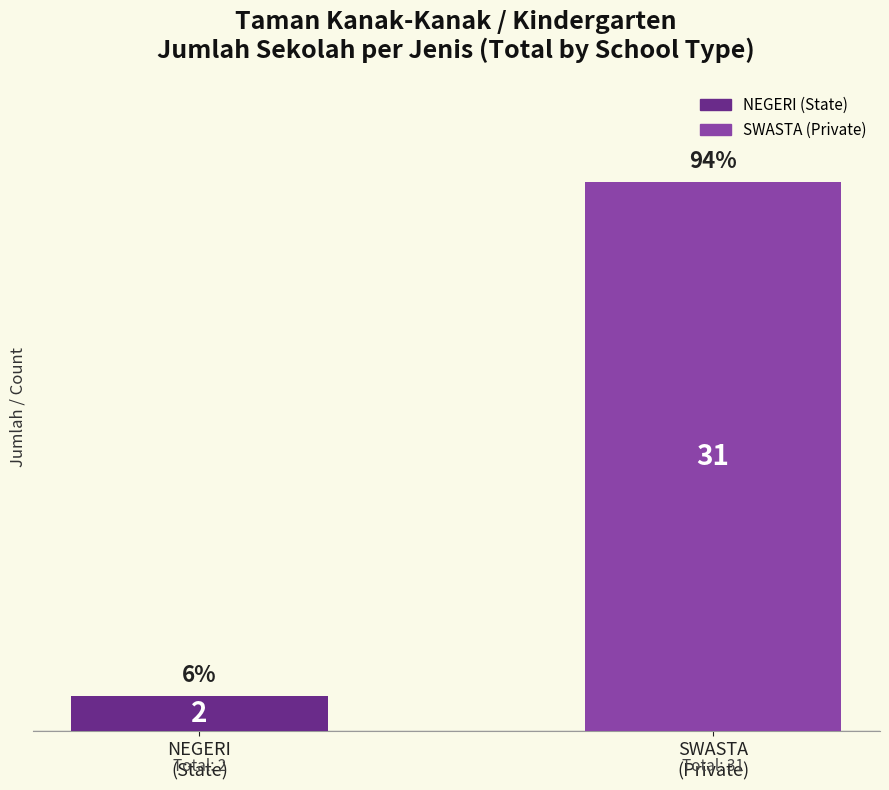

What is the change in value from NEGERI
(State) to SWASTA
(Private)?

+29